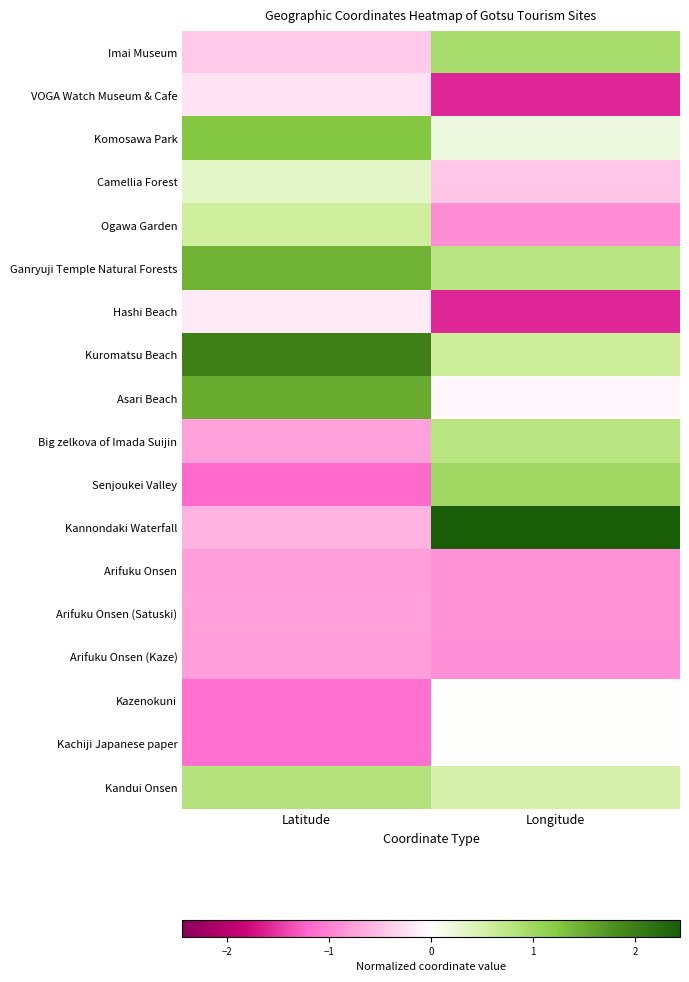

What is the greatest value displayed?

2.4